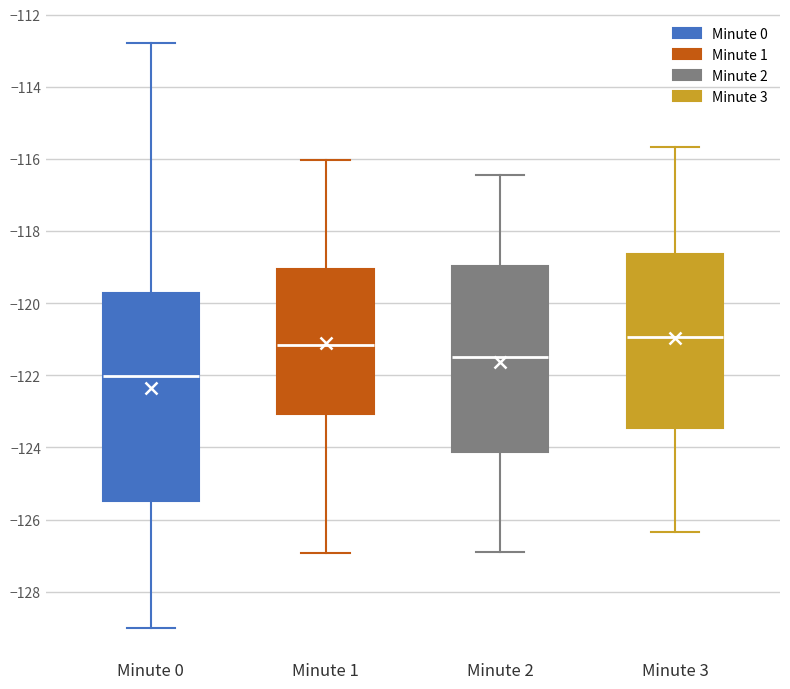

Reading left to right, transcribe this box plot: for each box, give where its median line is, the range the box spans, and where its two whiskers end, as read against the y-axis. The values are not printed on the chart, so give them approximately, as read against the axis.

Minute 0: median -122.0, box -125.4 to -119.8, whiskers -129.0 to -112.8
Minute 1: median -121.2, box -123.0 to -119.0, whiskers -127.0 to -116.0
Minute 2: median -121.6, box -124.2 to -119.0, whiskers -126.8 to -116.4
Minute 3: median -121.0, box -123.4 to -118.6, whiskers -126.4 to -115.6